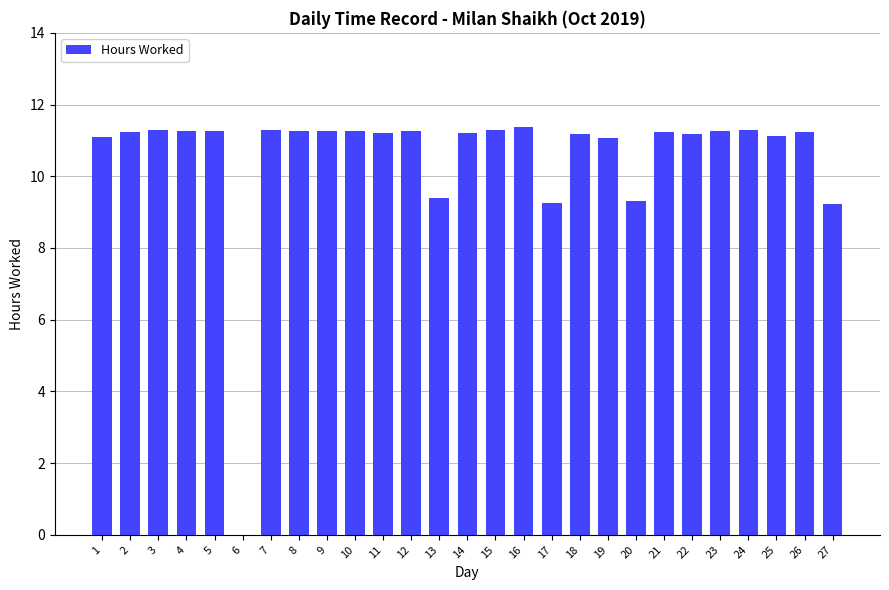

How many positive values are there?

26